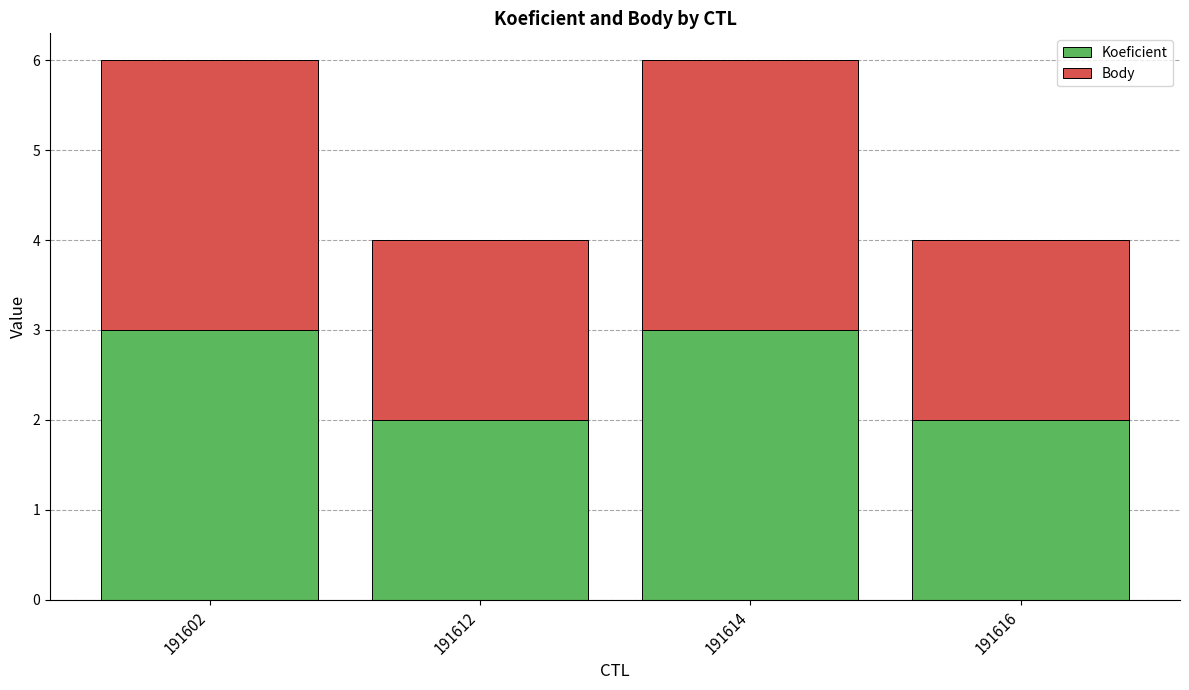

True or false: Koeficient has a value of 5 at 191614.

False